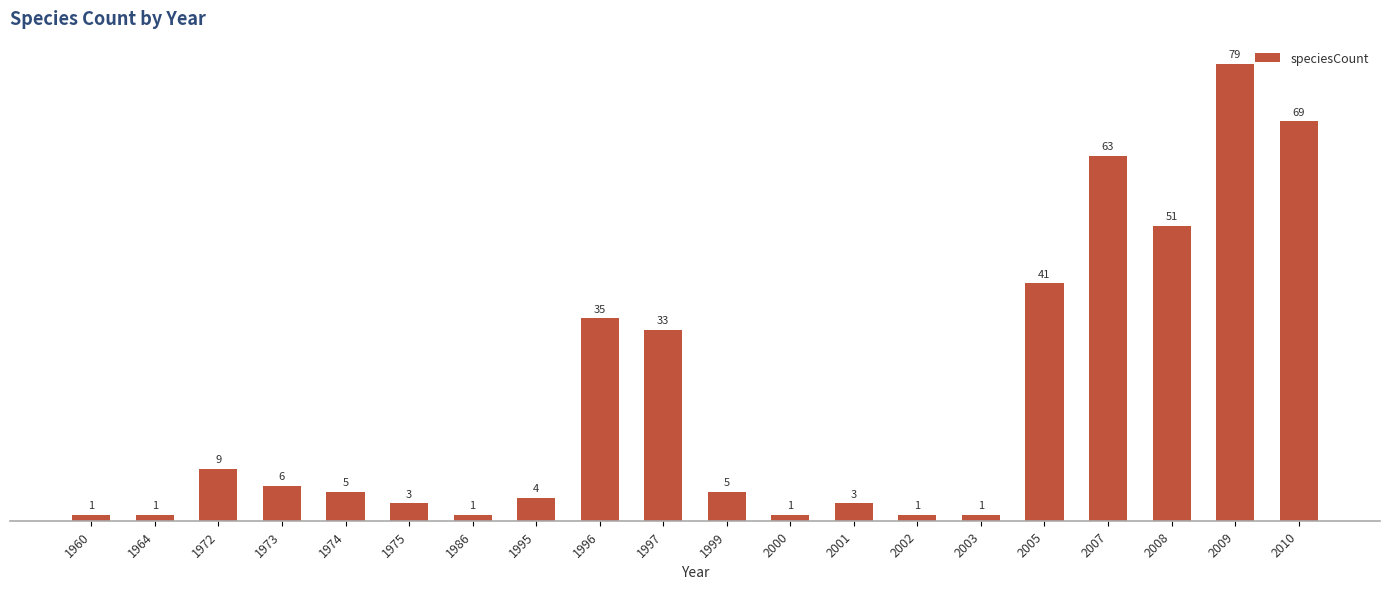

Is it true that the value at 1995 is 4?

True